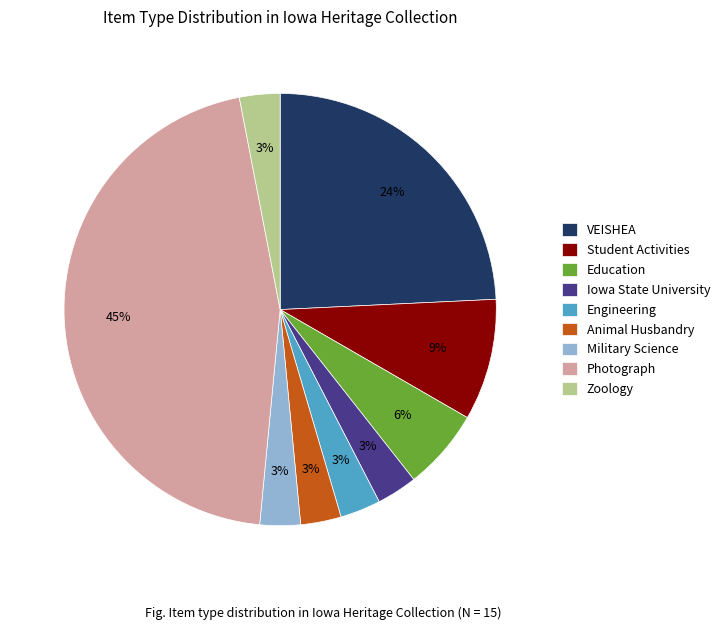

Is there a majority slice in this chart?

No